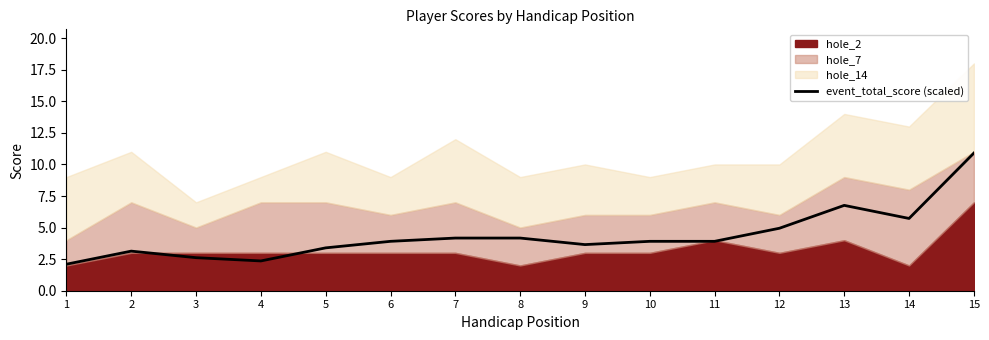

The value at 11 is 2.6. True or false?

False